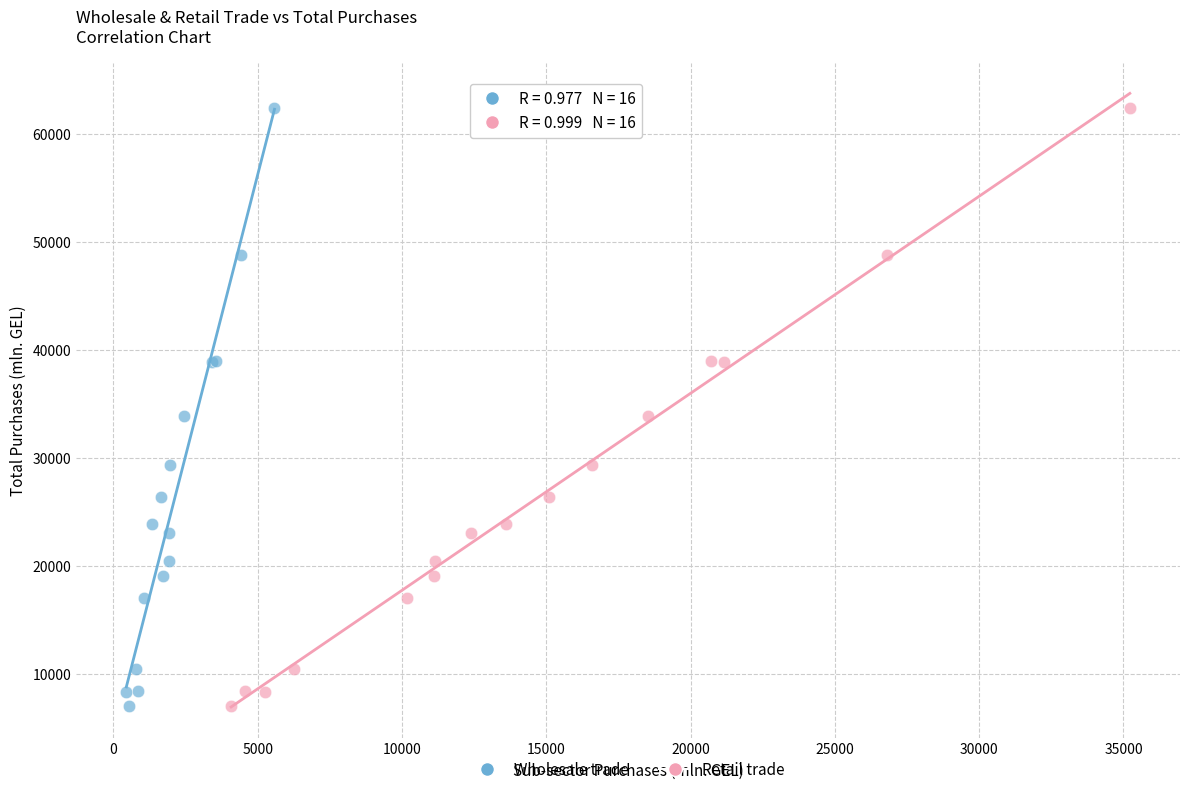

What are all the series names shown in the legend?

Wholesale trade, Retail trade